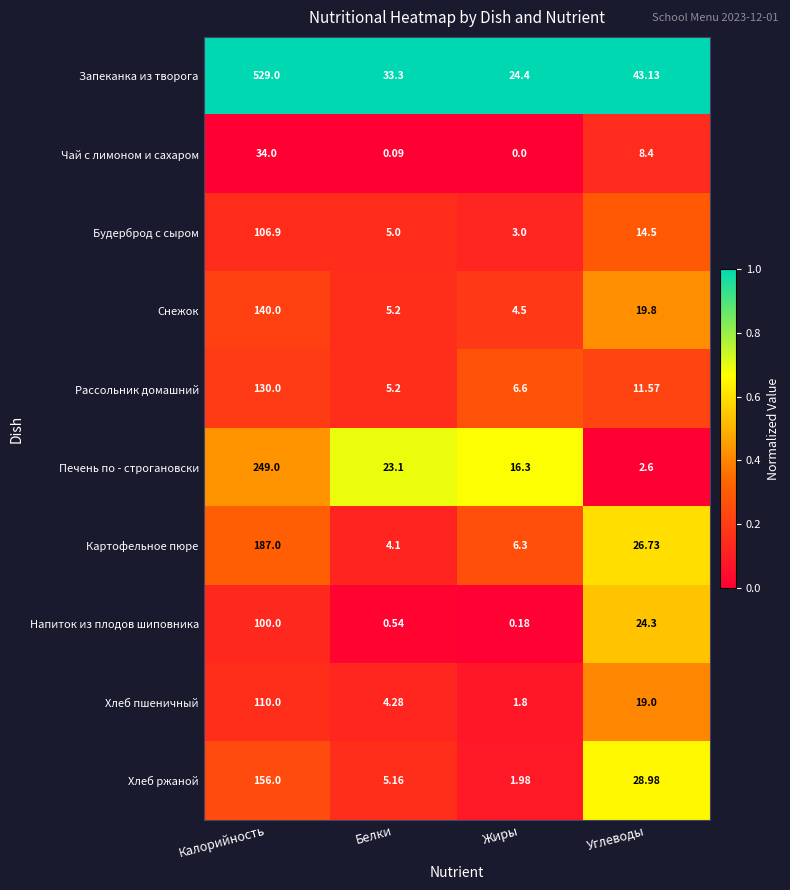

At which label does Хлеб пшеничный first exceed 19?

Калорийность